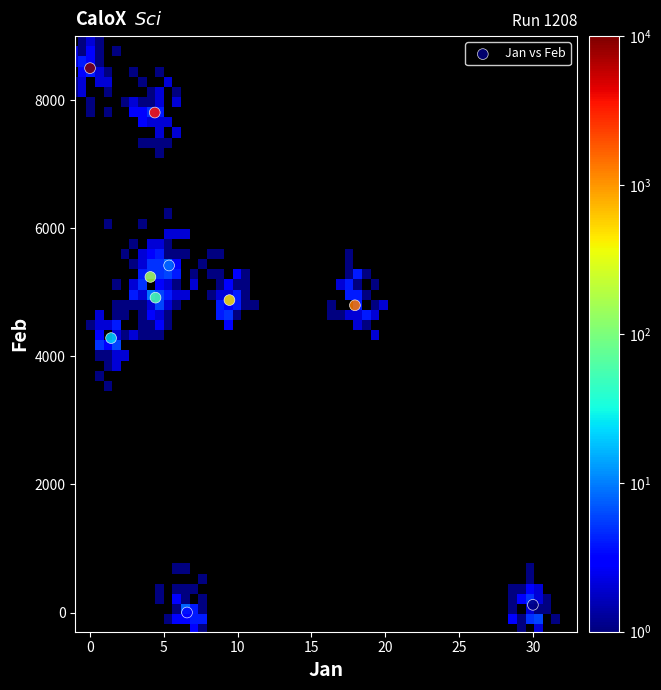

What is the average Y value?

4596.1